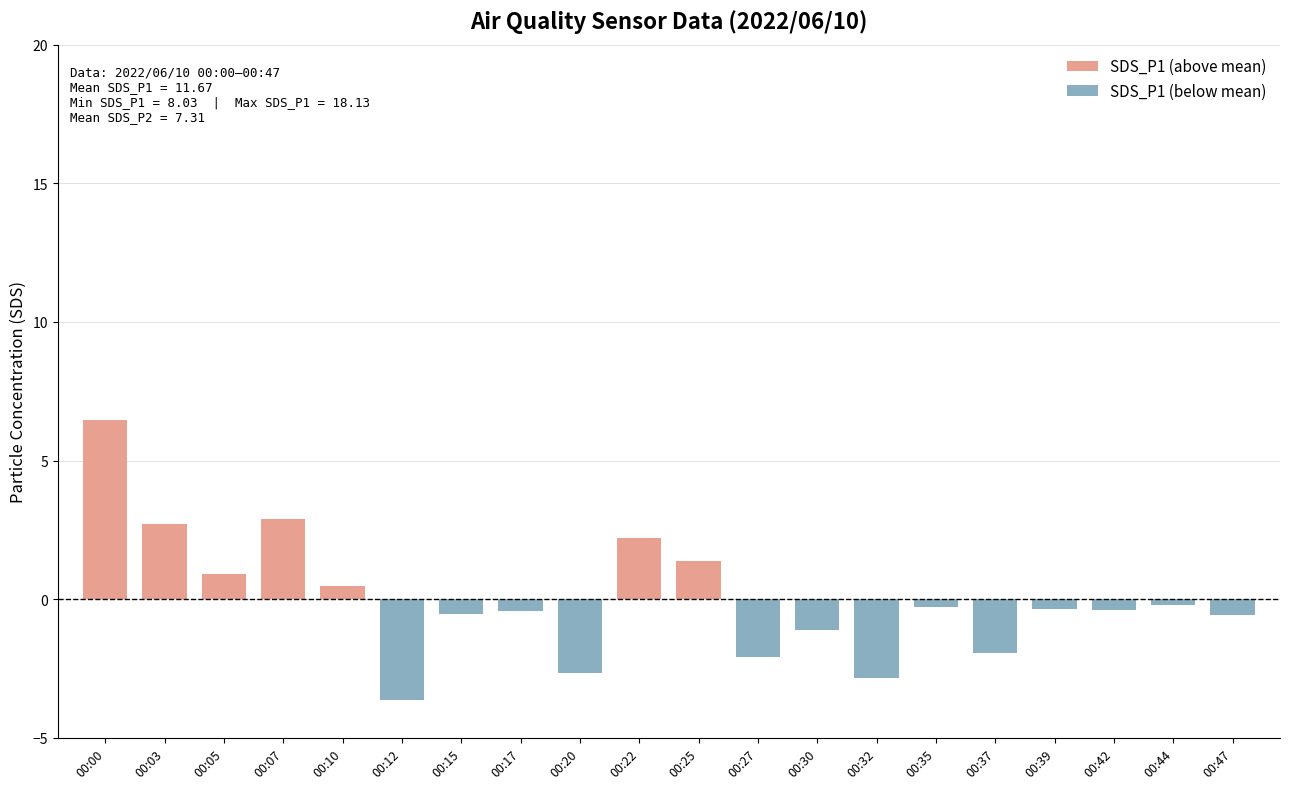

How many values are below 0?

13